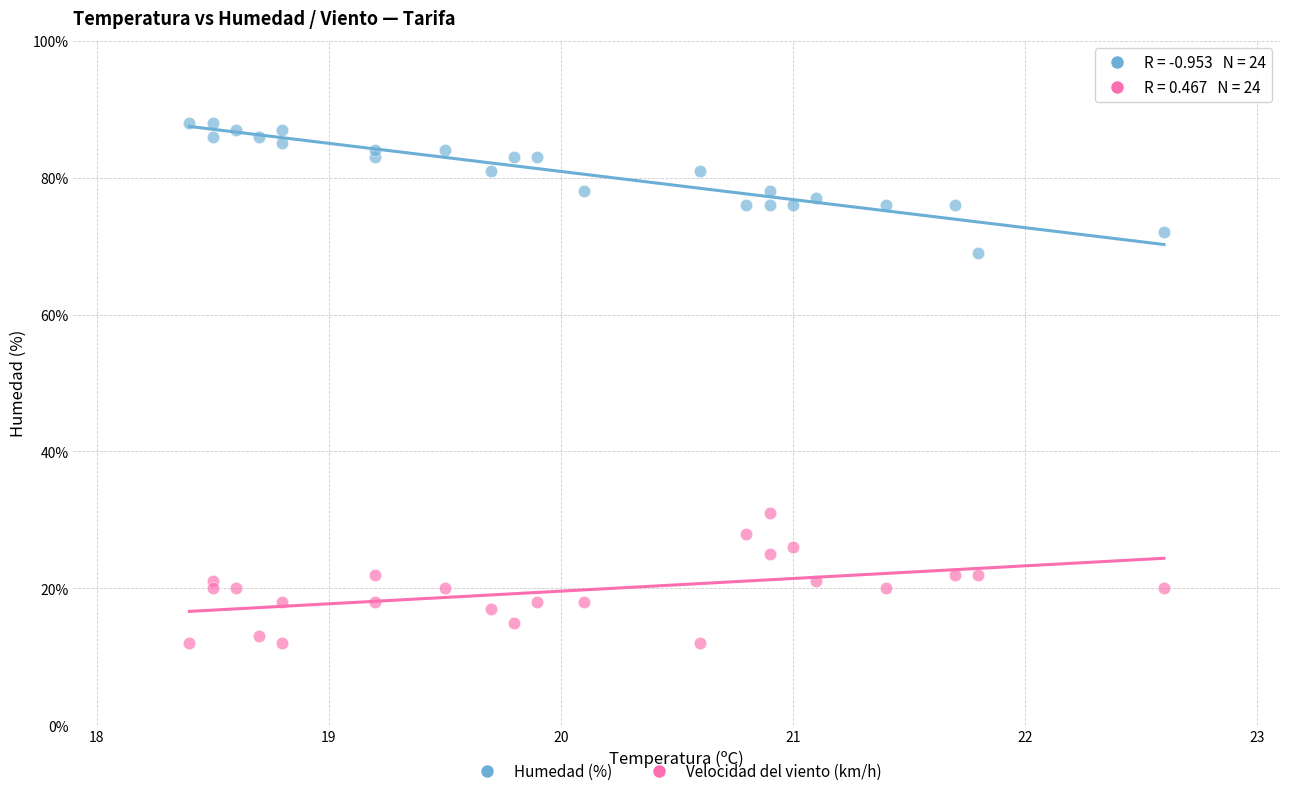

Which series reaches the minimum Y coordinate?

Velocidad del viento (km/h)